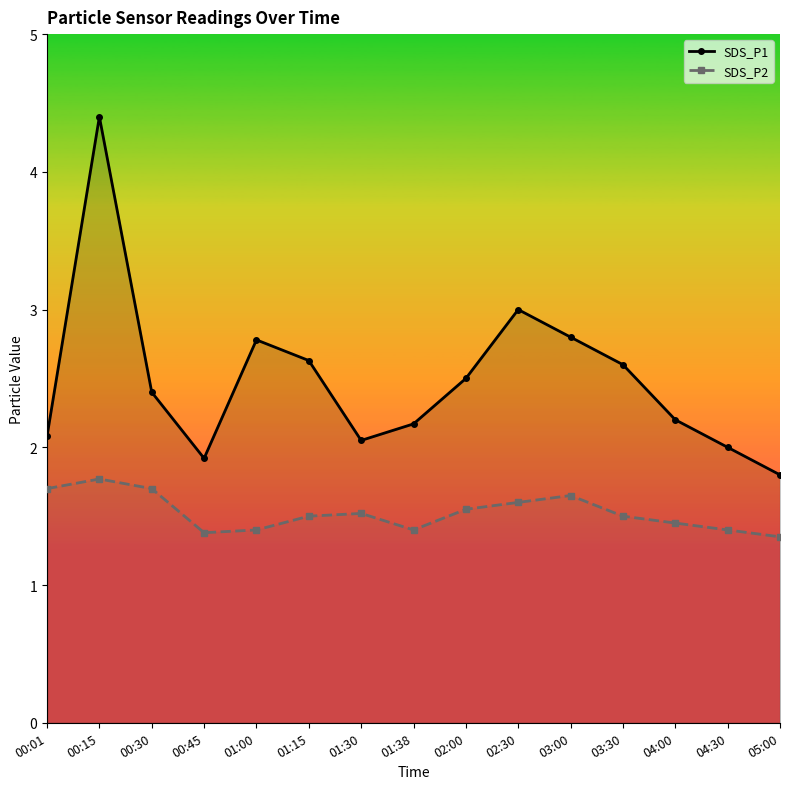

Does the chart have visible grid lines?

No